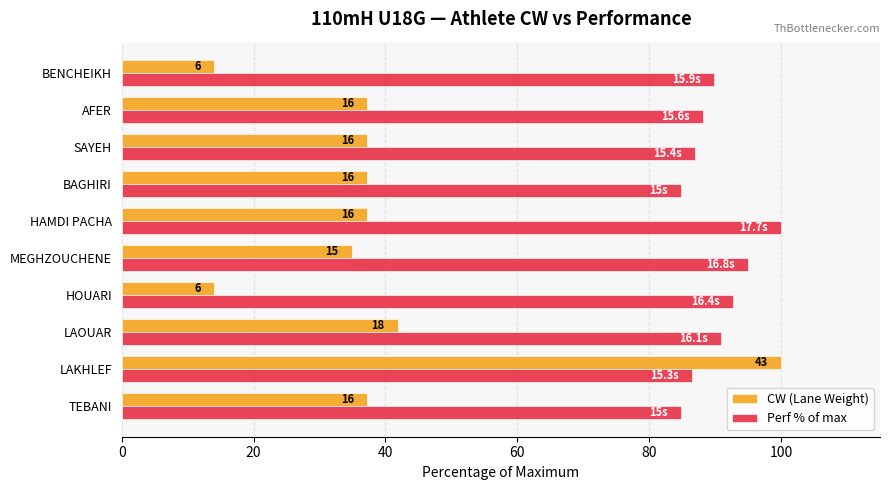

What are all the series names shown in the legend?

CW (Lane Weight), Perf % of max